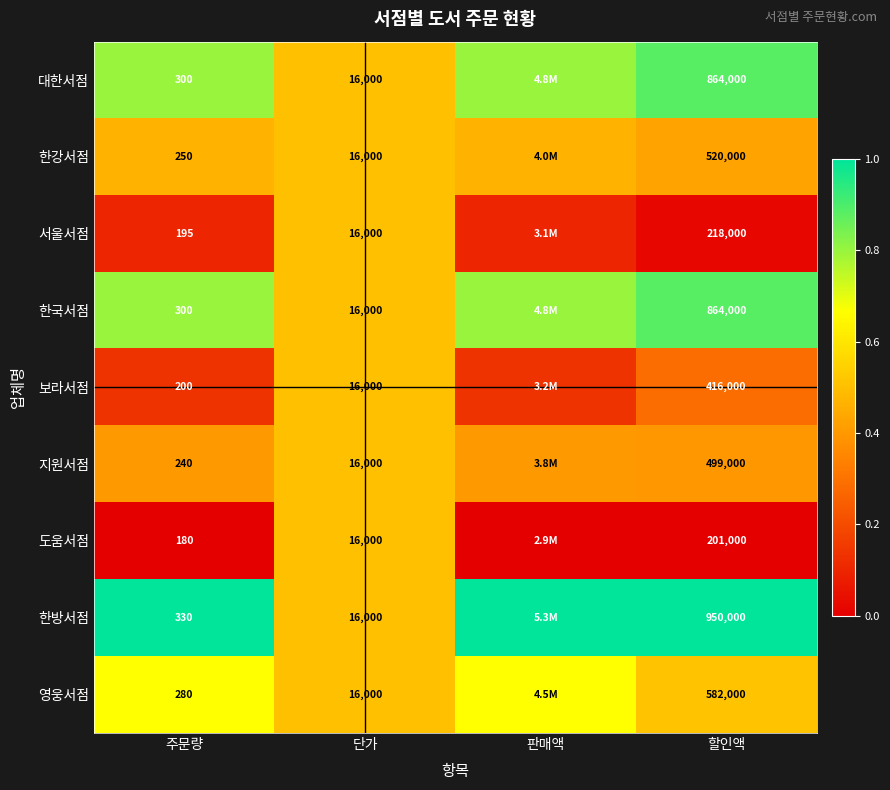

Between 주문량 and 할인액, which series saw the biggest shift?

한방서점